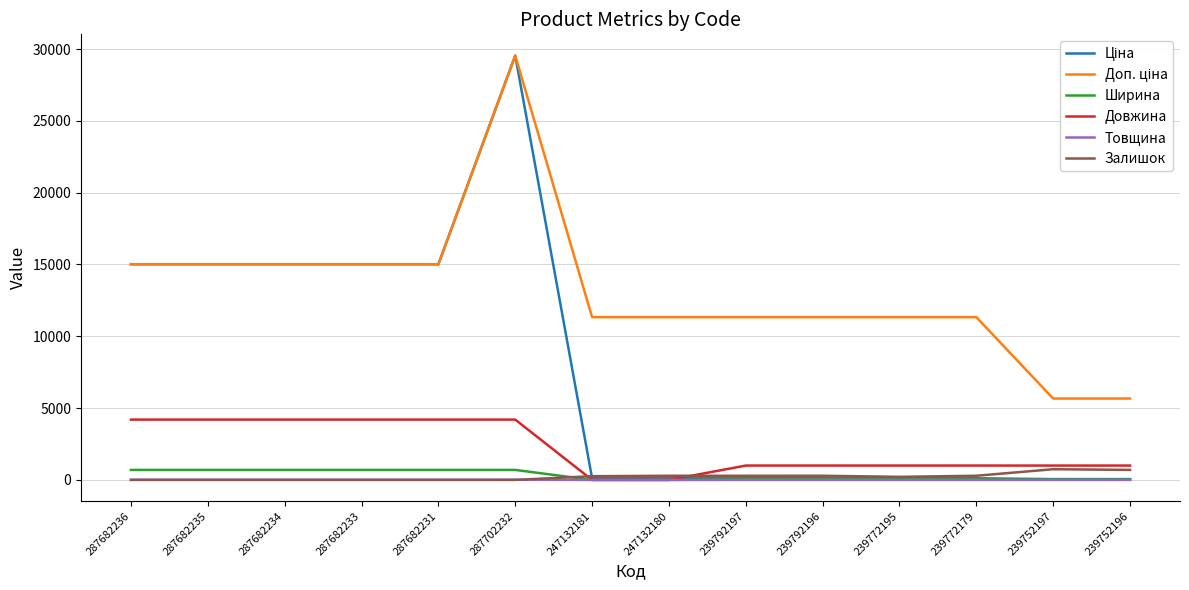

Which label corresponds to the largest value in the chart?

287702232